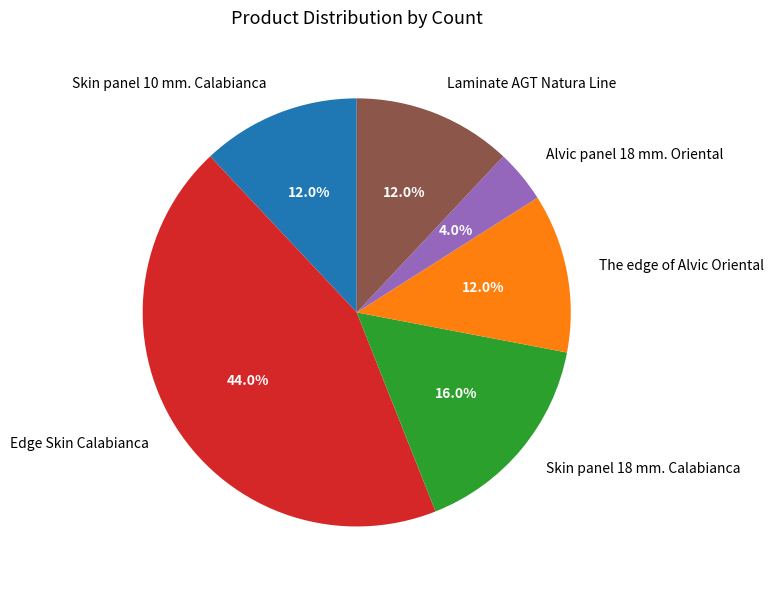

To the nearest percent, what is the average slice percentage?

17%